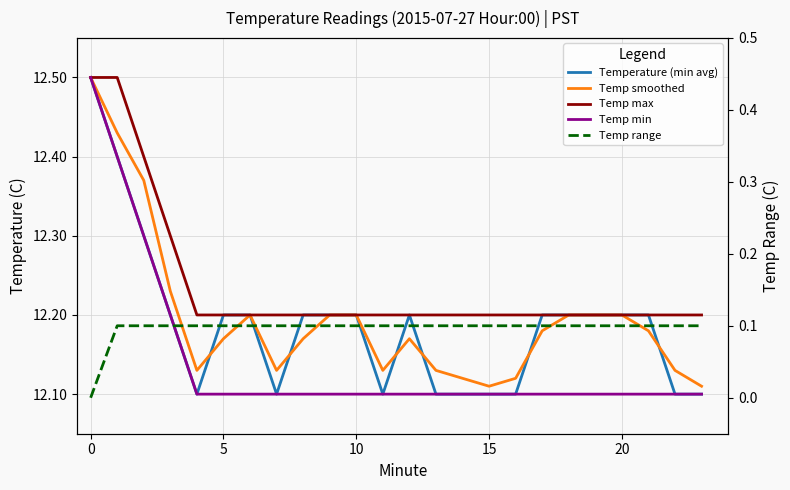

Reading left to right, transcribe all the data shown in this chart.

Temperature (min avg): 12.5	12.4	12.3	12.2	12.1	12.2	12.2	12.1	12.2	12.2	12.2	12.1	12.2	12.1	12.1	12.1	12.1	12.2	12.2	12.2	12.2	12.2	12.1	12.1
Temp smoothed: 12.5	12.4	12.4	12.2	12.1	12.2	12.2	12.1	12.2	12.2	12.2	12.1	12.2	12.1	12.1	12.1	12.1	12.2	12.2	12.2	12.2	12.2	12.1	12.1
Temp max: 12.5	12.5	12.4	12.3	12.2	12.2	12.2	12.2	12.2	12.2	12.2	12.2	12.2	12.2	12.2	12.2	12.2	12.2	12.2	12.2	12.2	12.2	12.2	12.2
Temp min: 12.5	12.4	12.3	12.2	12.1	12.1	12.1	12.1	12.1	12.1	12.1	12.1	12.1	12.1	12.1	12.1	12.1	12.1	12.1	12.1	12.1	12.1	12.1	12.1
Temp range: 0.0	0.1	0.1	0.1	0.1	0.1	0.1	0.1	0.1	0.1	0.1	0.1	0.1	0.1	0.1	0.1	0.1	0.1	0.1	0.1	0.1	0.1	0.1	0.1